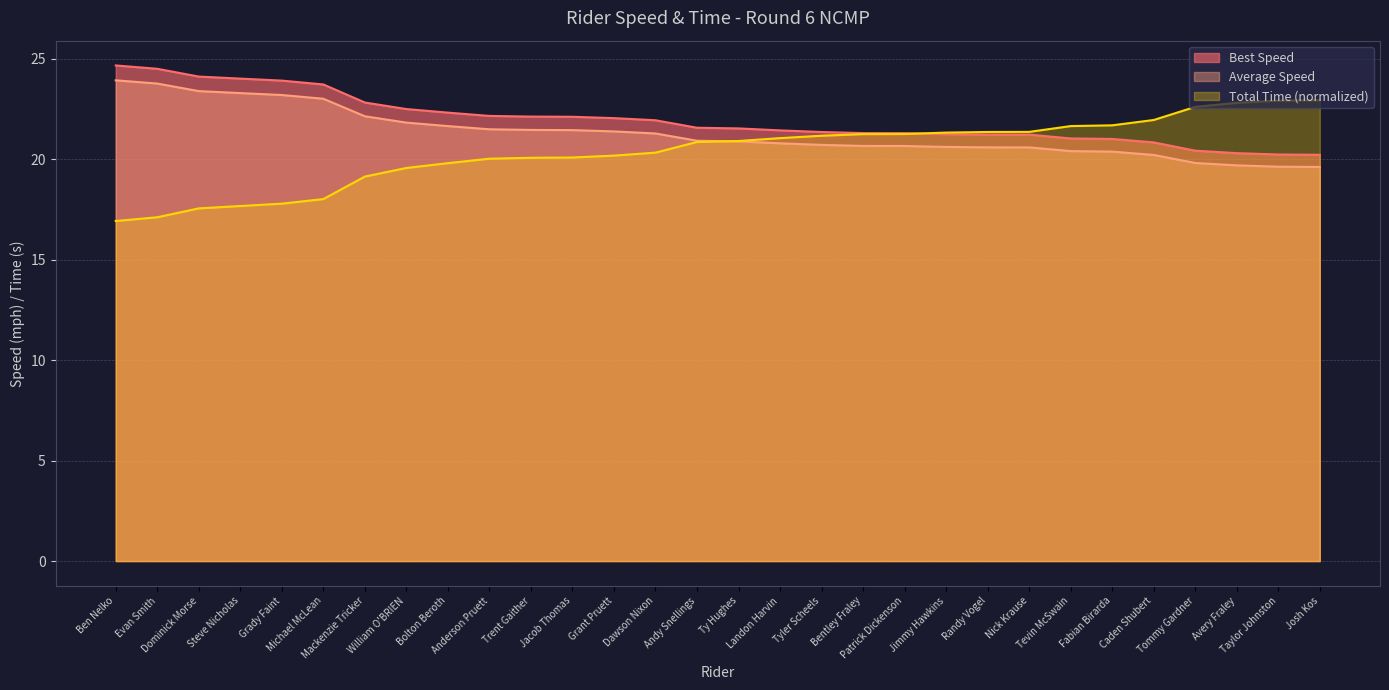

What are all the series names shown in the legend?

Best Speed, Average Speed, Total Time (normalized)